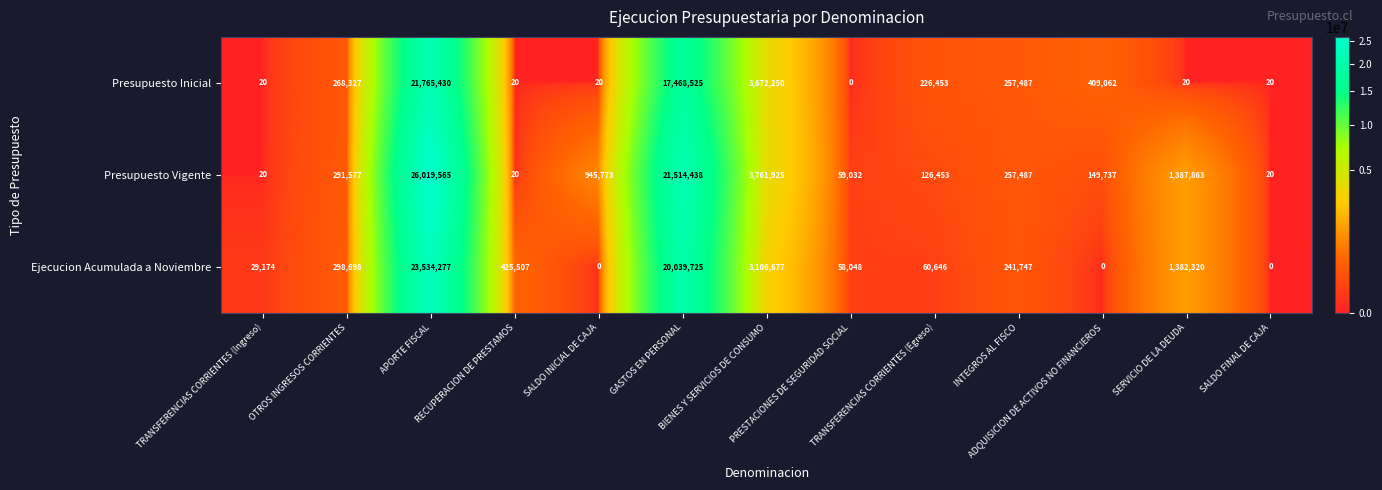

What is the difference between the second highest and second lowest values in the Presupuesto Vigente series?

21514418